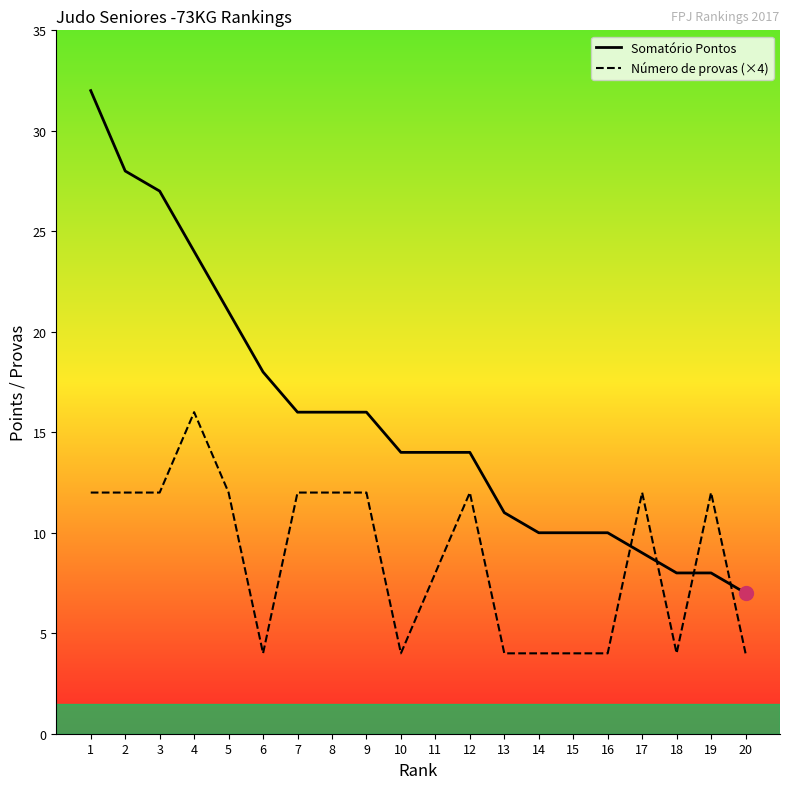

At which category does the chart reach its minimum across all series?

6